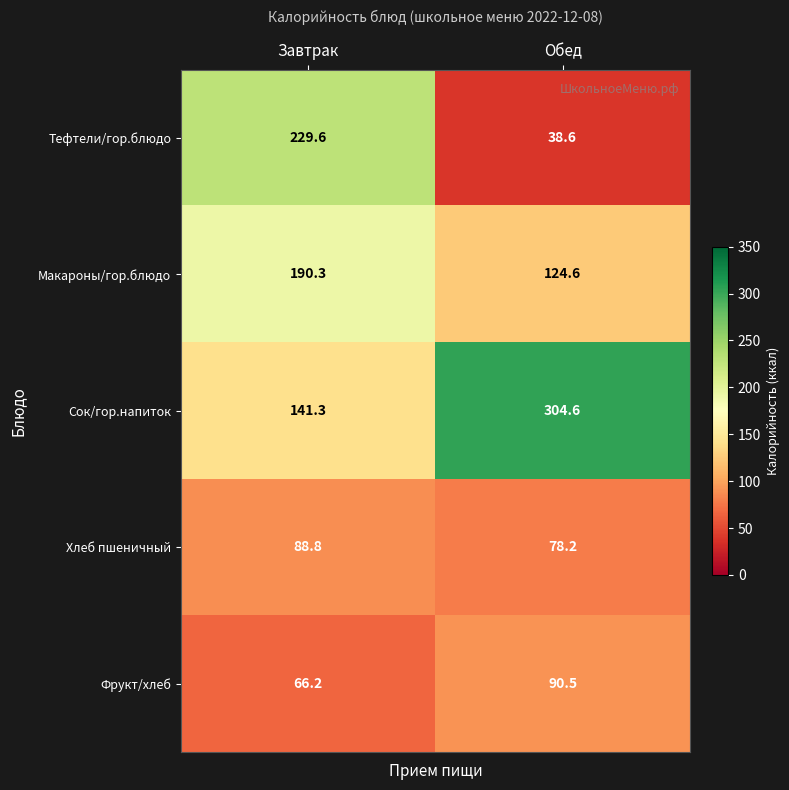

At which category is the sum across all series the highest?

Завтрак